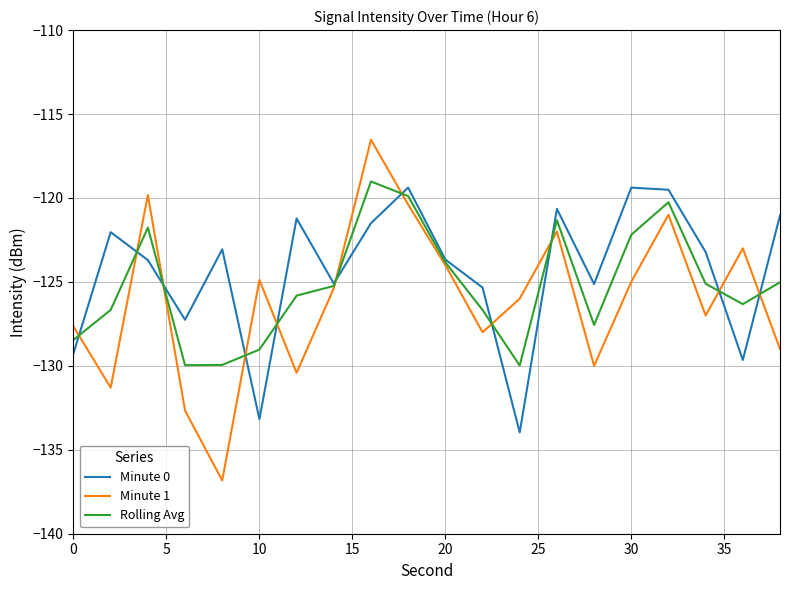

After their last crossing, which series has the higher values: Minute 0 or Minute 1?

Minute 0